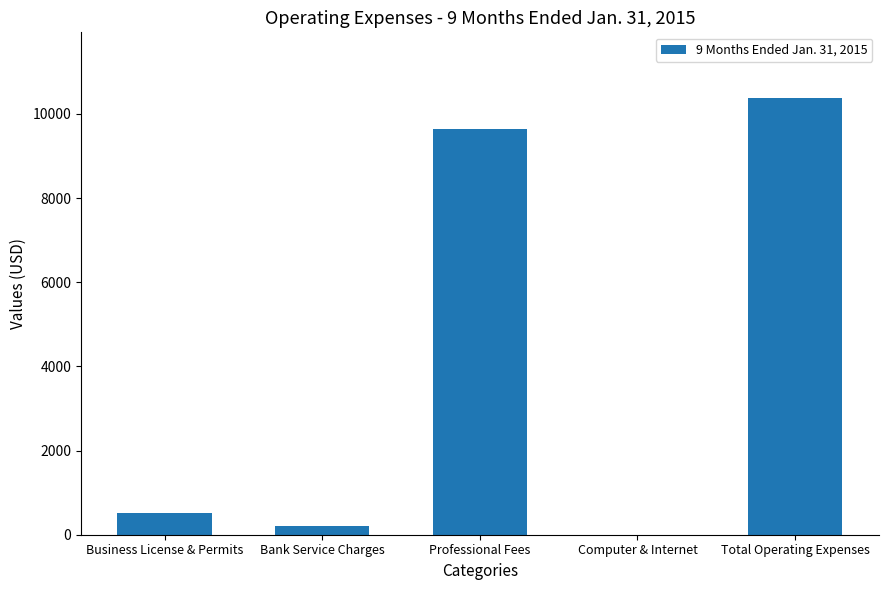

How many data points does each series have?

5